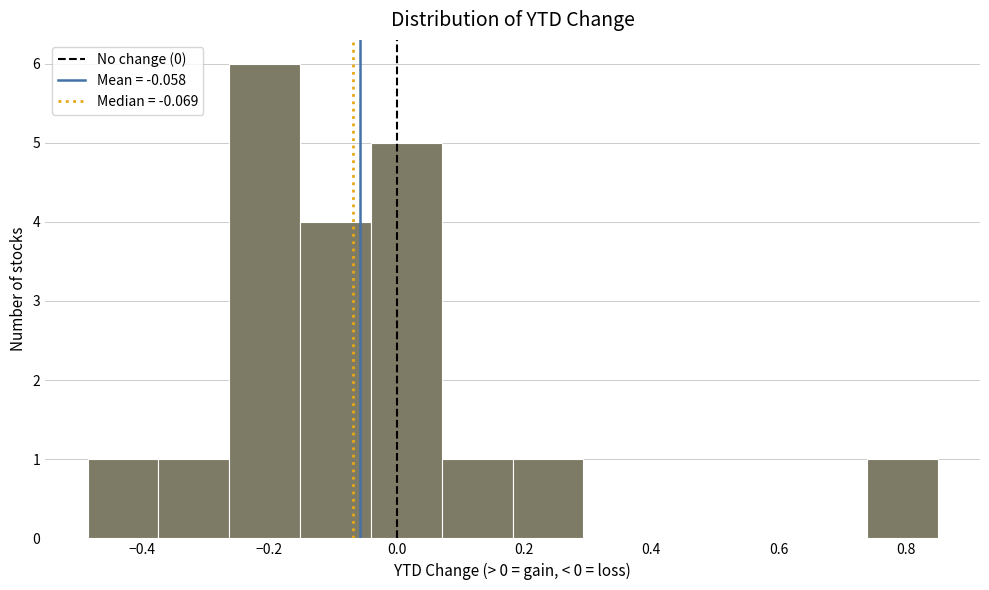

Which range on the x-axis has the tallest bar?

-0.26 to -0.16